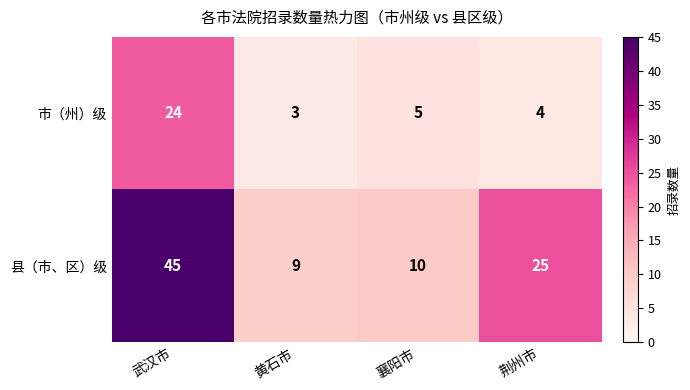

The value of 市（州）级 at 武汉市 is 24. True or false?

True